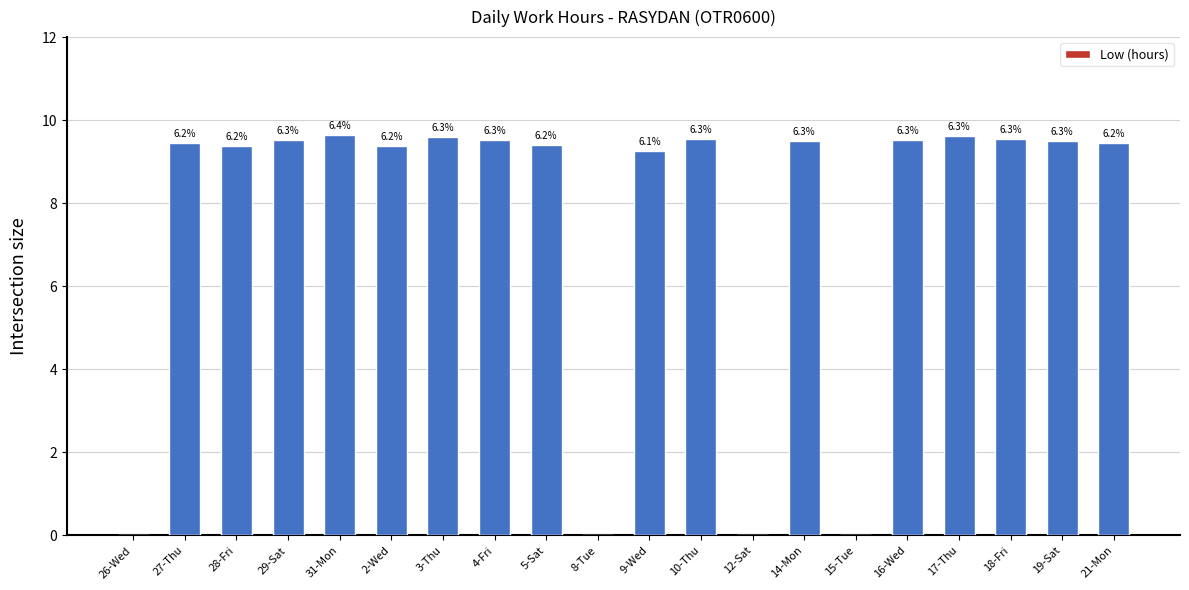

Rank the categories by value from highest to lowest.

31-Mon, 17-Thu, 3-Thu, 10-Thu, 18-Fri, 29-Sat, 16-Wed, 4-Fri, 14-Mon, 19-Sat, 27-Thu, 21-Mon, 5-Sat, 28-Fri, 2-Wed, 9-Wed, 26-Wed, 8-Tue, 12-Sat, 15-Tue